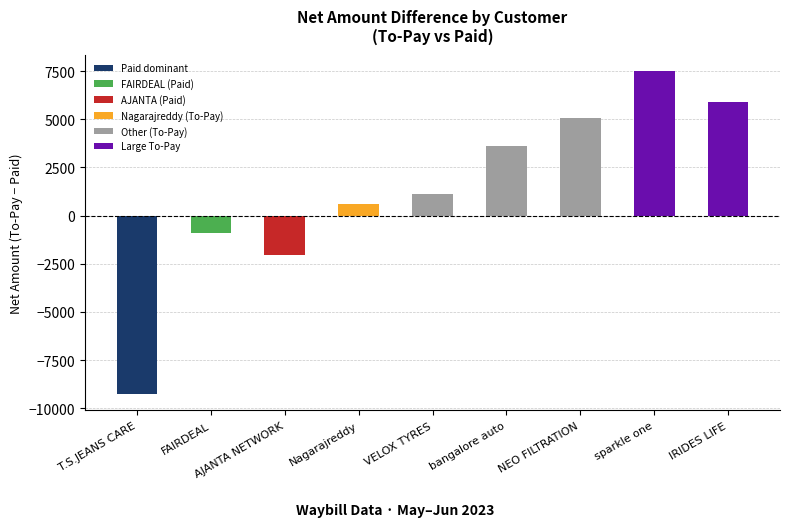

Between IRIDES LIFE and T.S.JEANS CARE, which is larger?

IRIDES LIFE